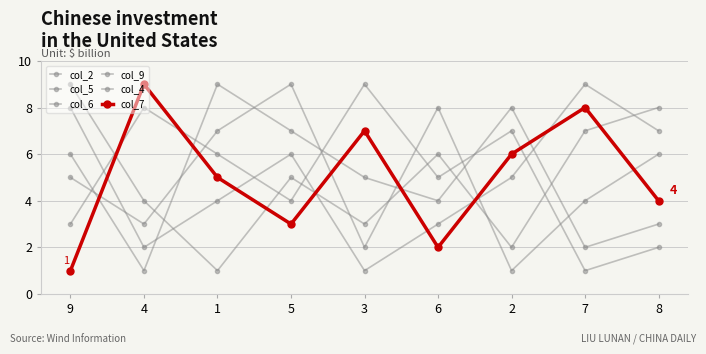

Is the value of col_5 at 3 greater than the value of col_2 at 1?

No